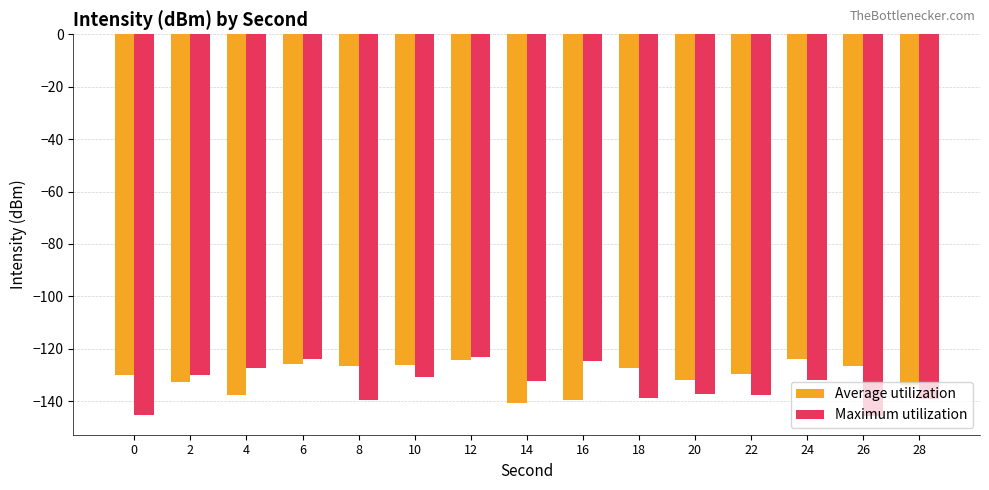

What is the total value across all series at 2?

-262.8